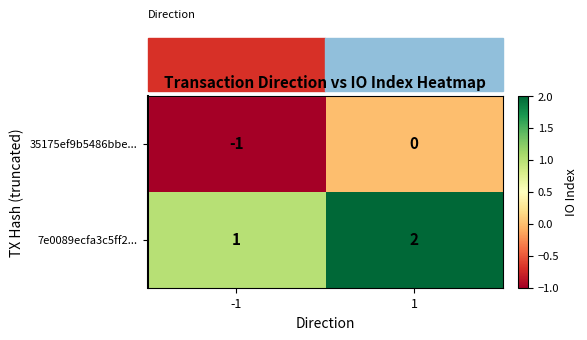

How many distinct data groups are displayed?

2